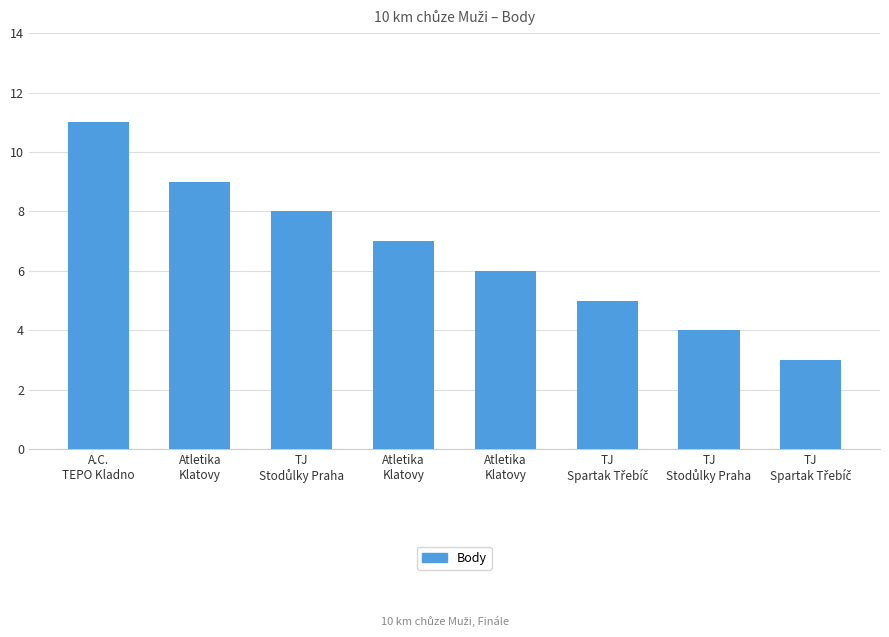

Is it true that the value at TJ
Spartak Třebíč is 5?

True